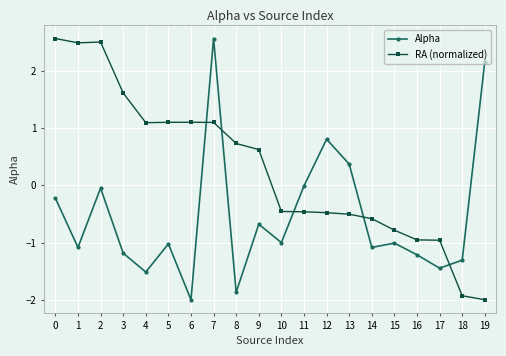

In Alpha, how many points are higher than both neighbors (excluding endpoints)?

6